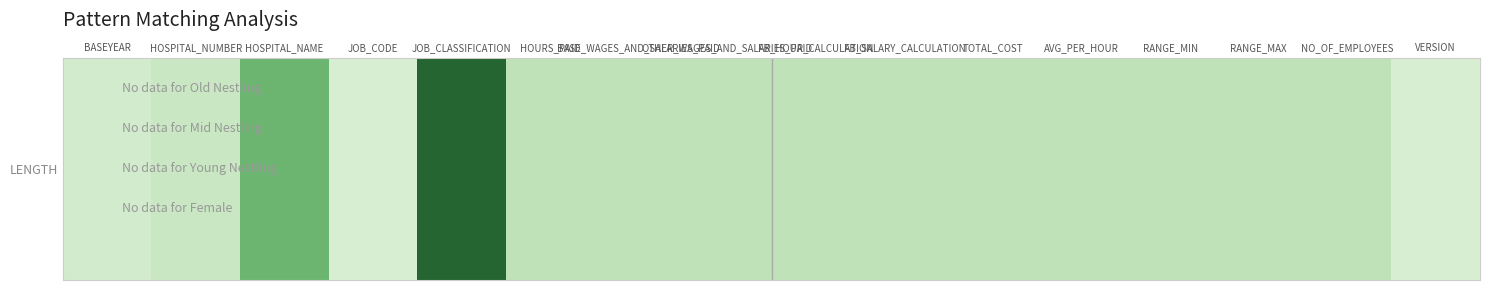

What is the change in value from BASEYEAR to HOURS_PAID?

+4